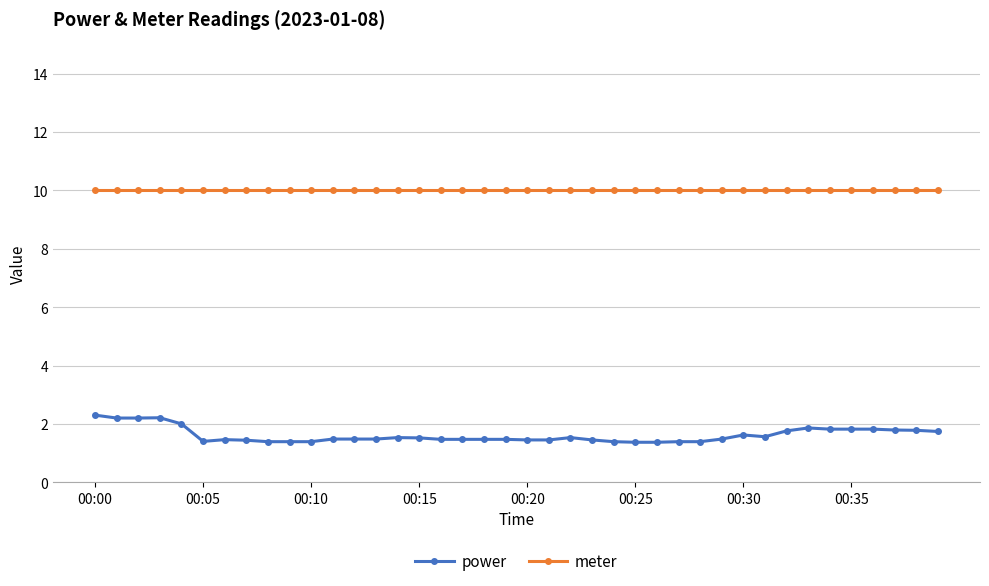

What is the maximum value shown in the chart?

10.0